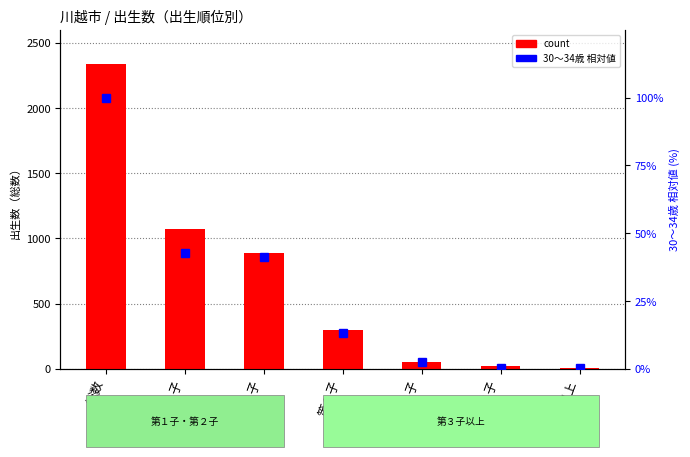

List the series in order of their overall mean, lowest first.

30～34歳 (相対値), count